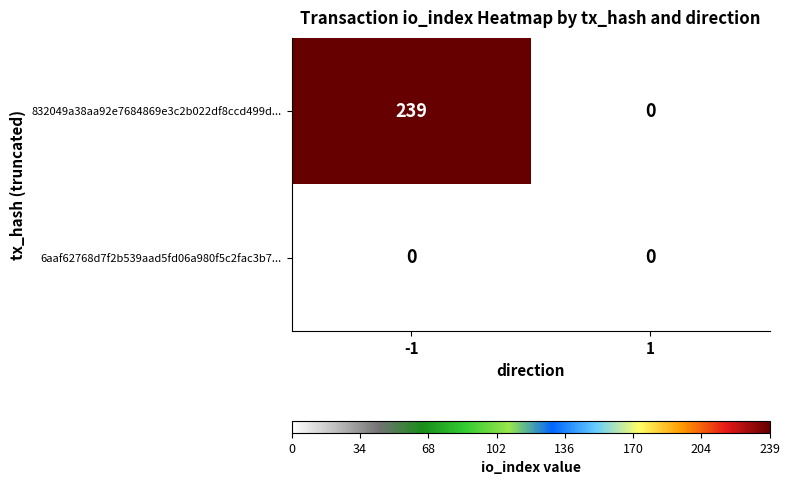

At which category is the sum across all series the highest?

-1